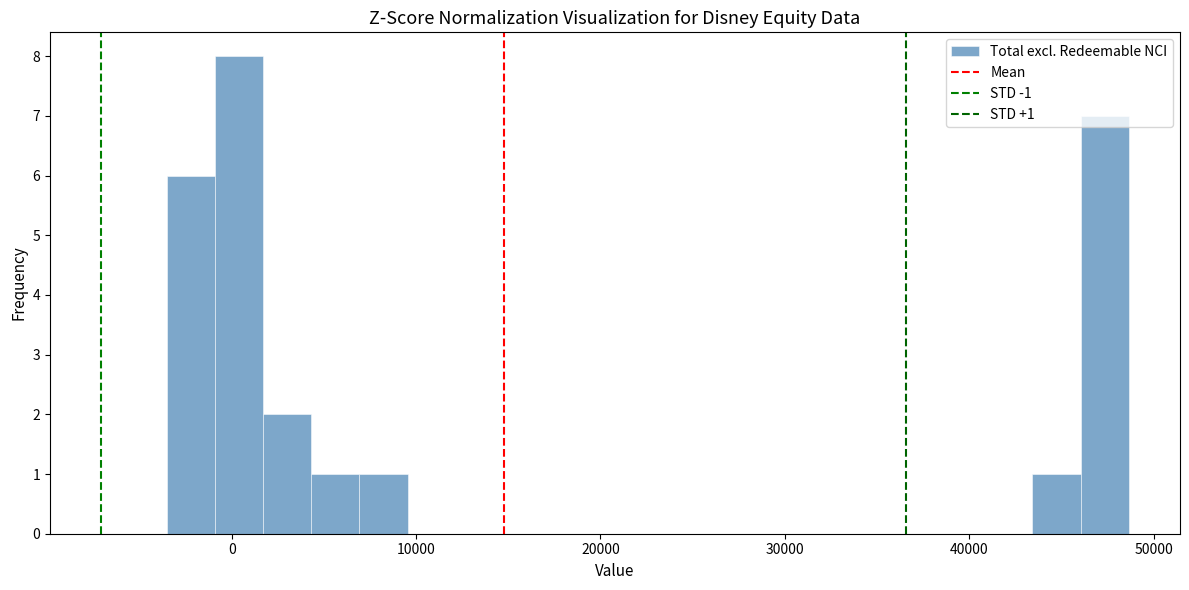

Around what value on the x-axis is the tallest bar? Give the approximate position of its centre, as read against the axis.

0